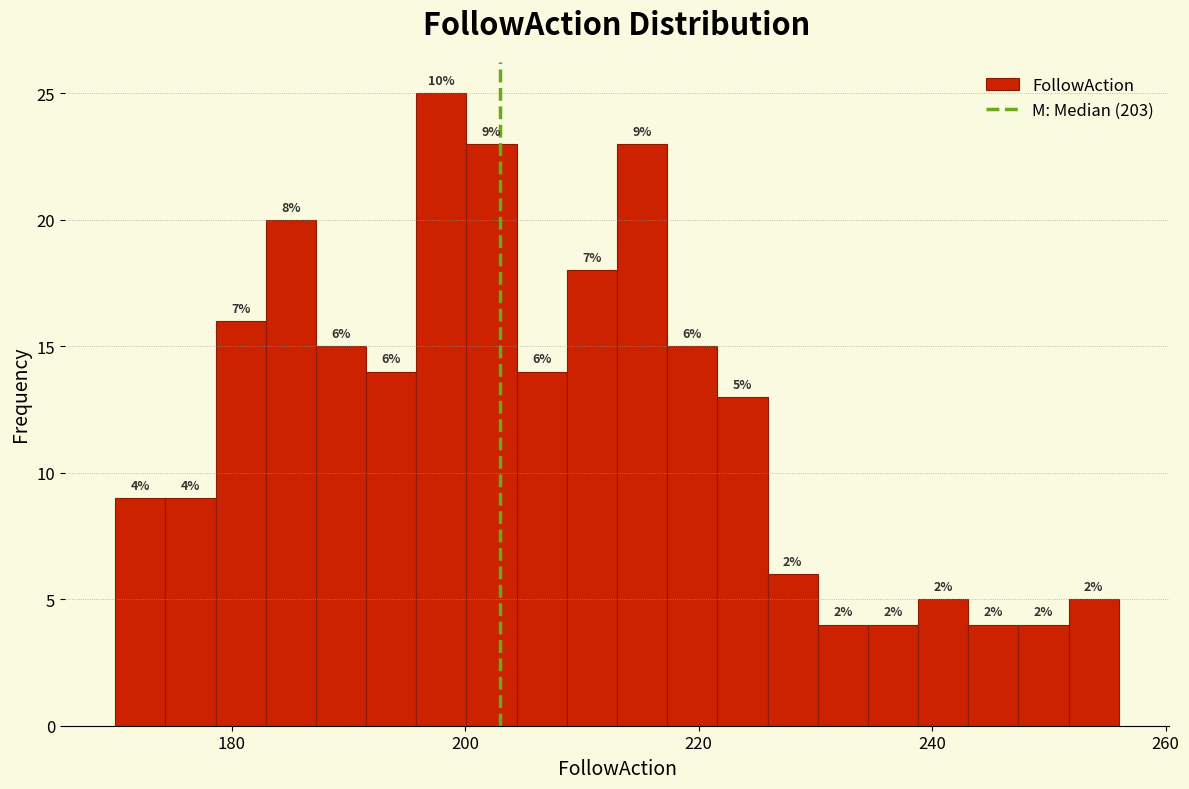

Read against the x-axis, roughly where is the centre of the tallest bar?

198